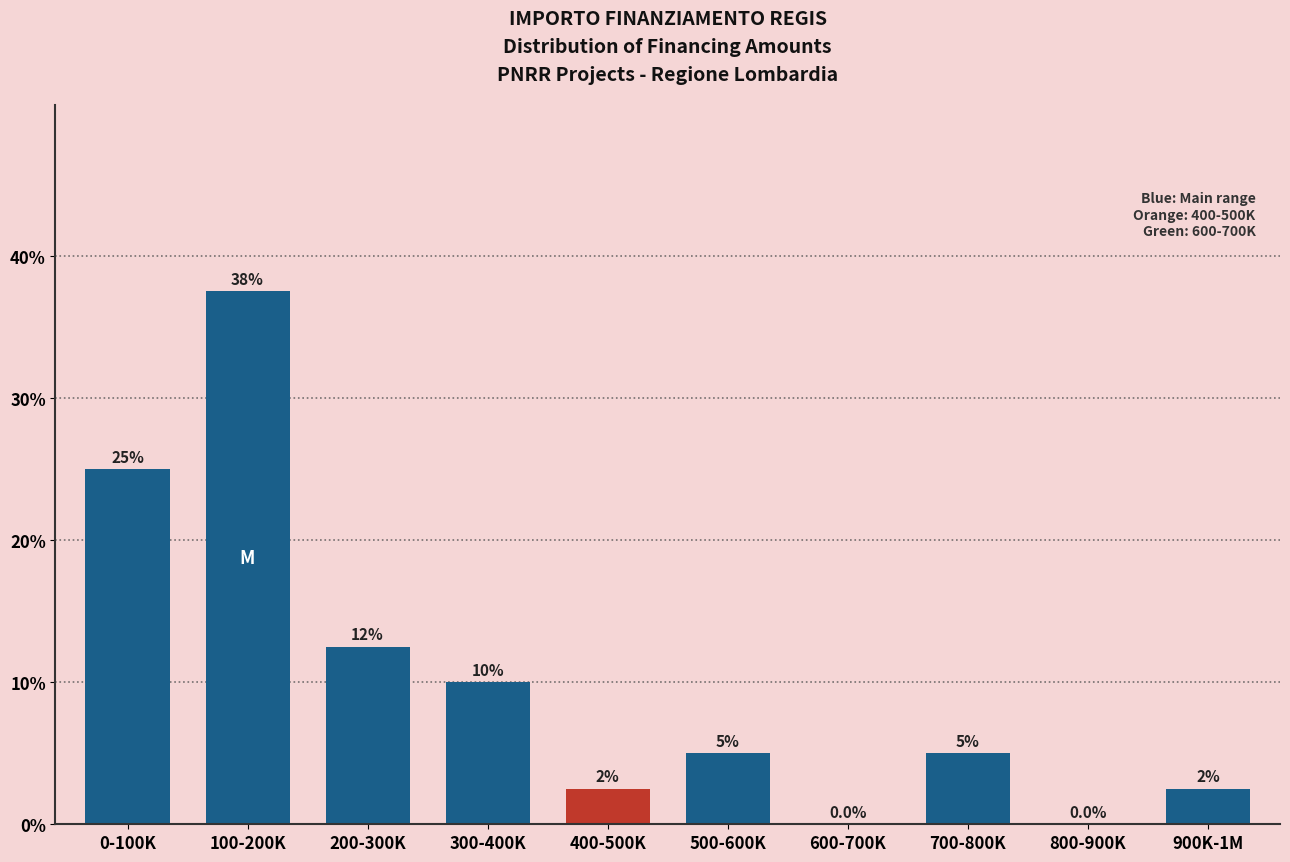

Reading left to right, transcribe all the data shown in this chart.

0-100K=25.0	100-200K=37.5	200-300K=12.5	300-400K=10.0	400-500K=2.5	500-600K=5.0	600-700K=0.0	700-800K=5.0	800-900K=0.0	900K-1M=2.5